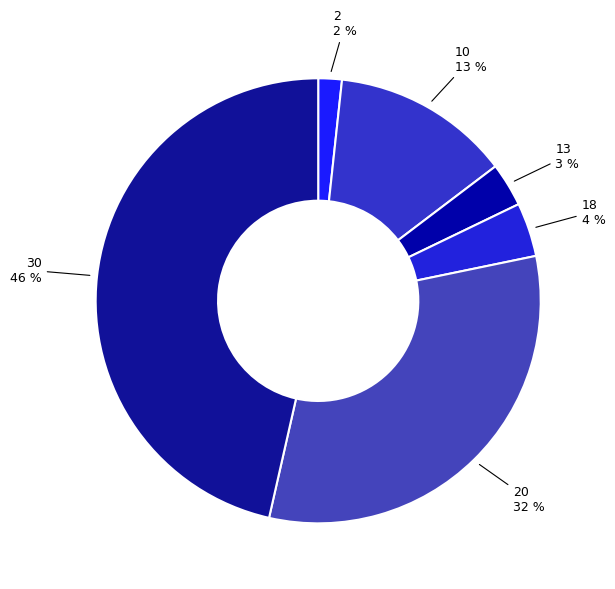

Is it true that 30 is 11% of the pie?

False